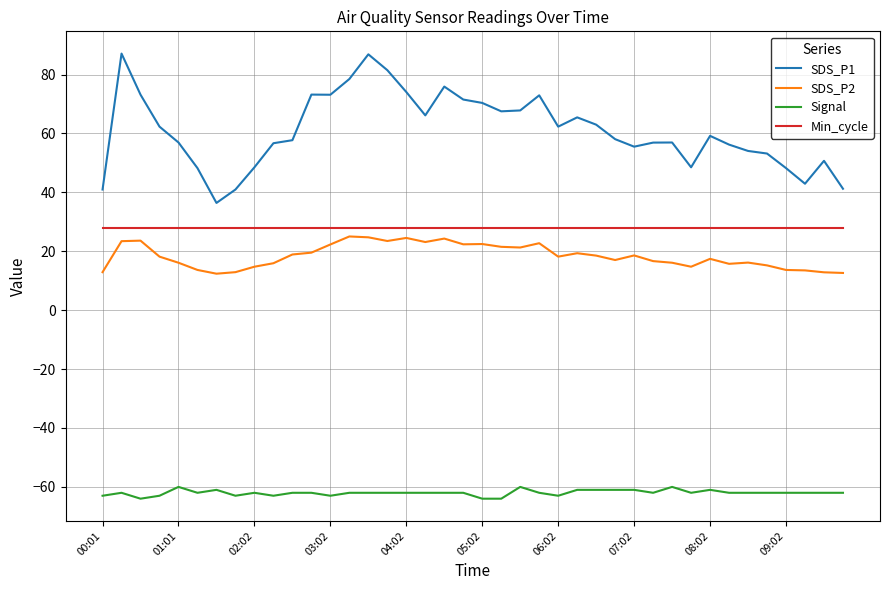

What are all the series names shown in the legend?

SDS_P1, SDS_P2, Signal, Min_cycle